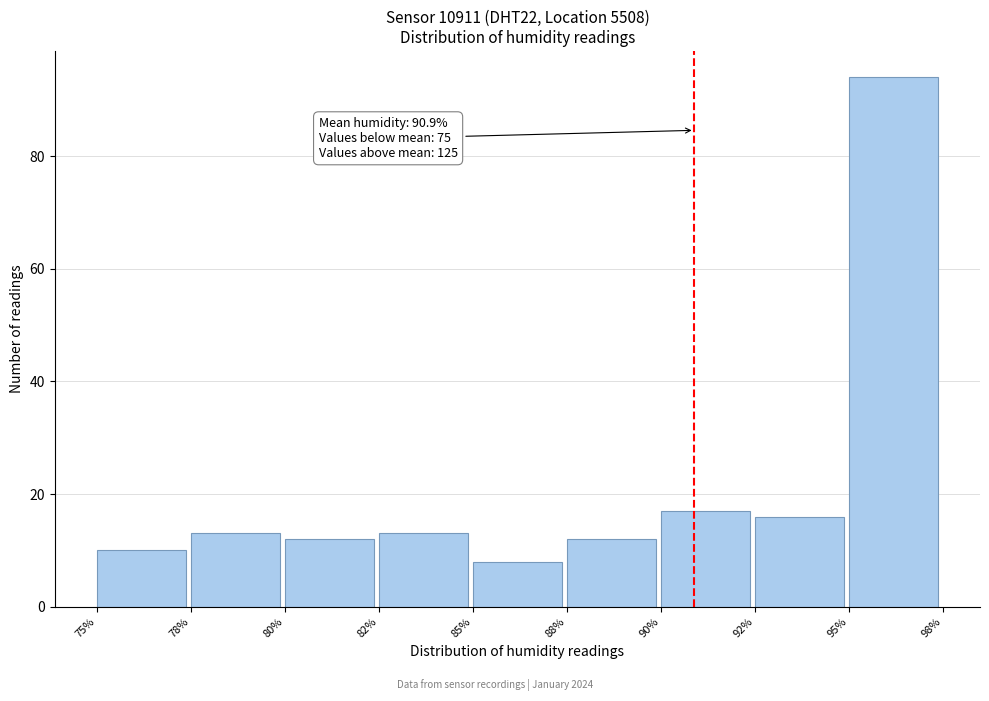

Reading right to left, extract all data points from this chart.

95%=94	92%=16	90%=17	88%=12	85%=8	82%=13	80%=12	78%=13	75%=10